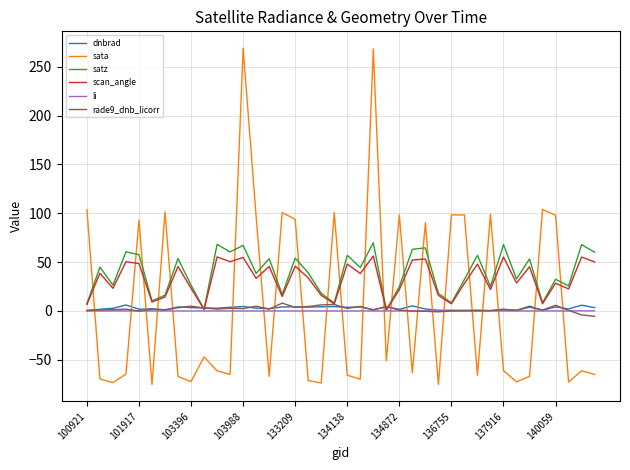

What is the minimum value shown in the chart?

-75.3